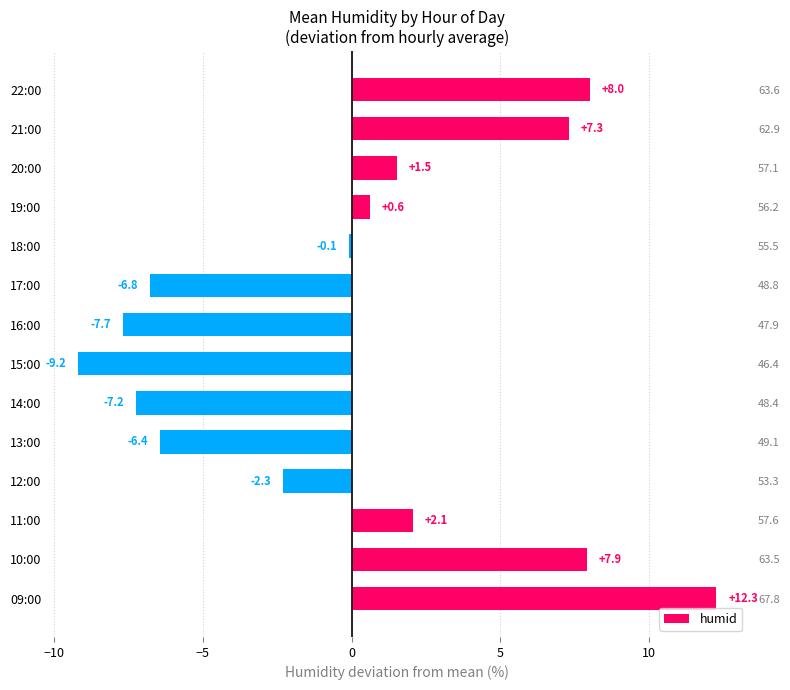

What is the difference between the maximum and minimum values?

21.4